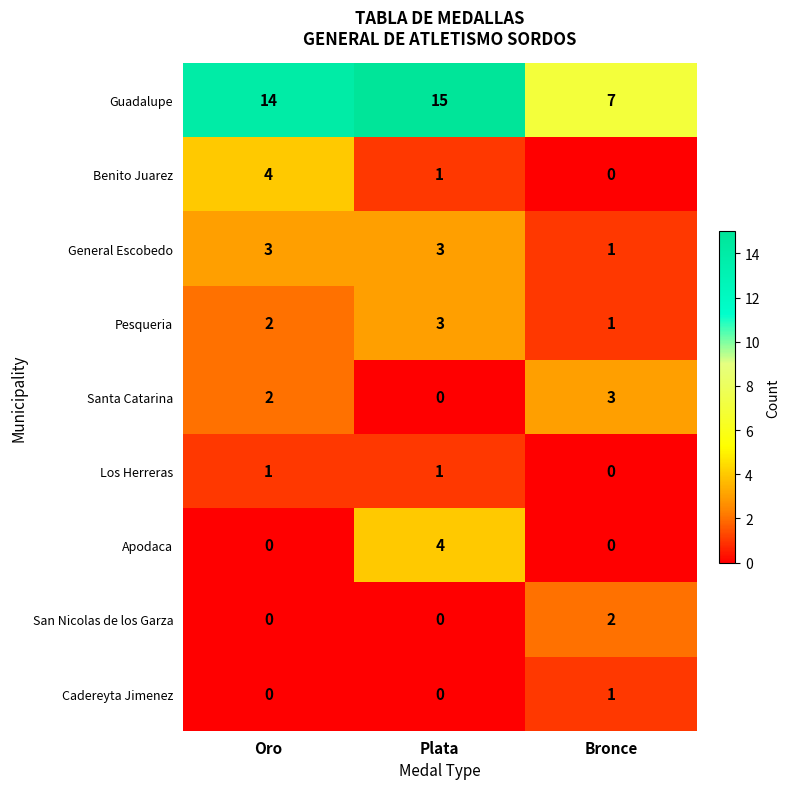

What is the average value of the Guadalupe series?

12